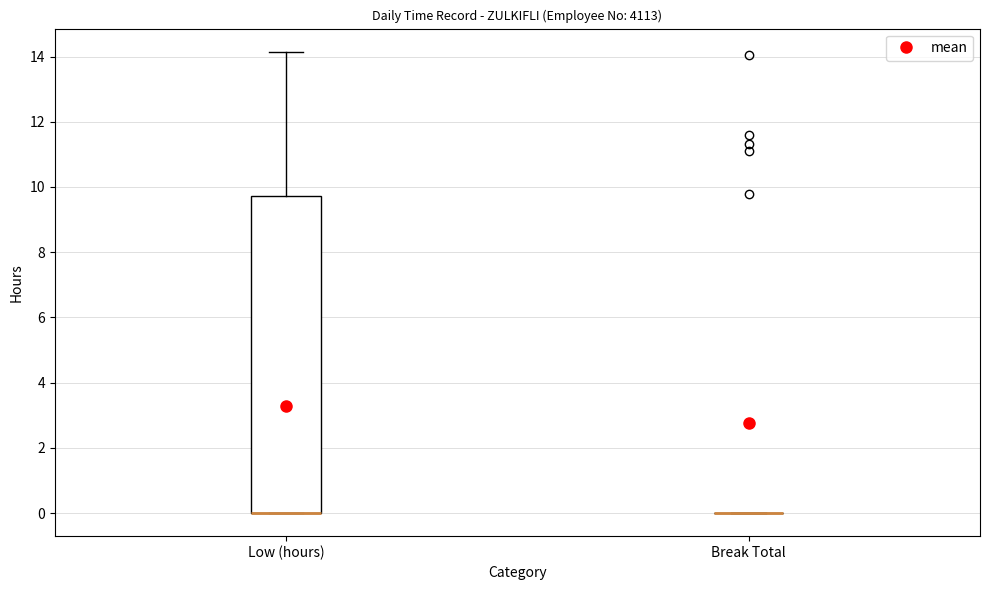

Reading left to right, read every box against the y-axis: the position of its median line, the range the box covers, and the ends of its whiskers. The values are not printed on the chart, so give them approximately, as read against the axis.

Low (hours): median 0.0 (drawn on the box's lower edge), box 0.0 to 9.8, whiskers 0.0 to 14.2
Break Total: box collapsed to a line at 0.0, whiskers 0.0 to 0.0